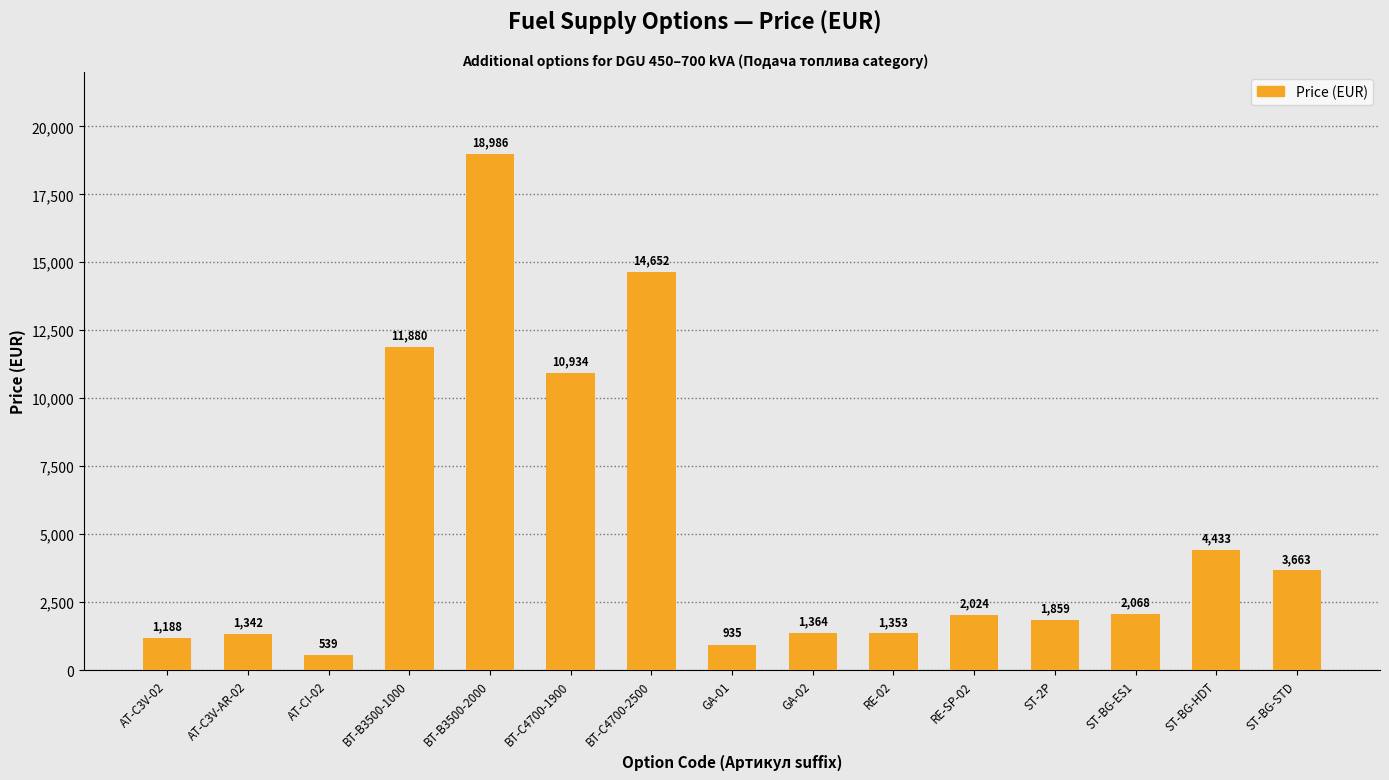

What is the average value?

5148